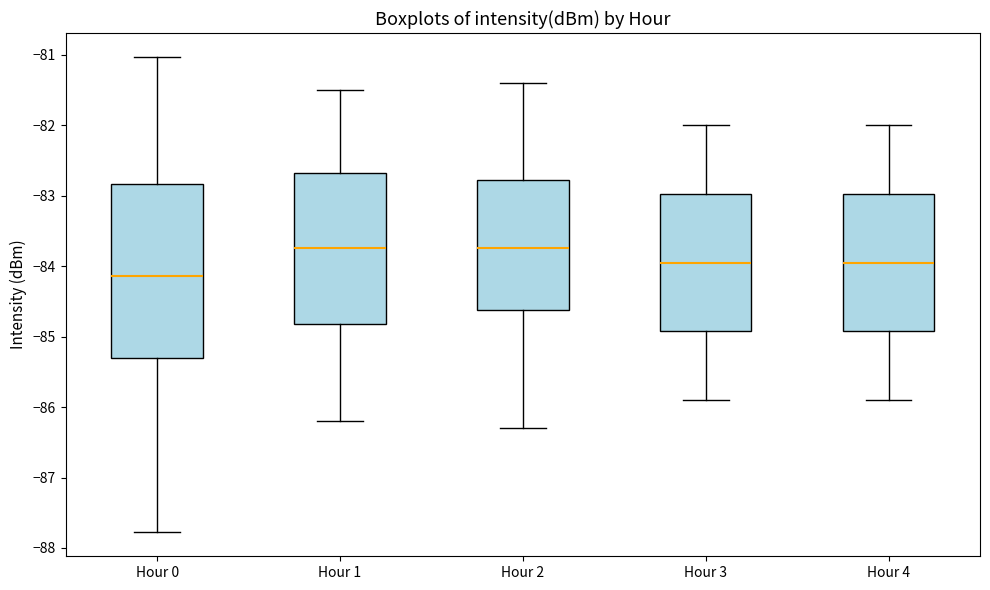

Which box has the lowest median line?

Hour 0